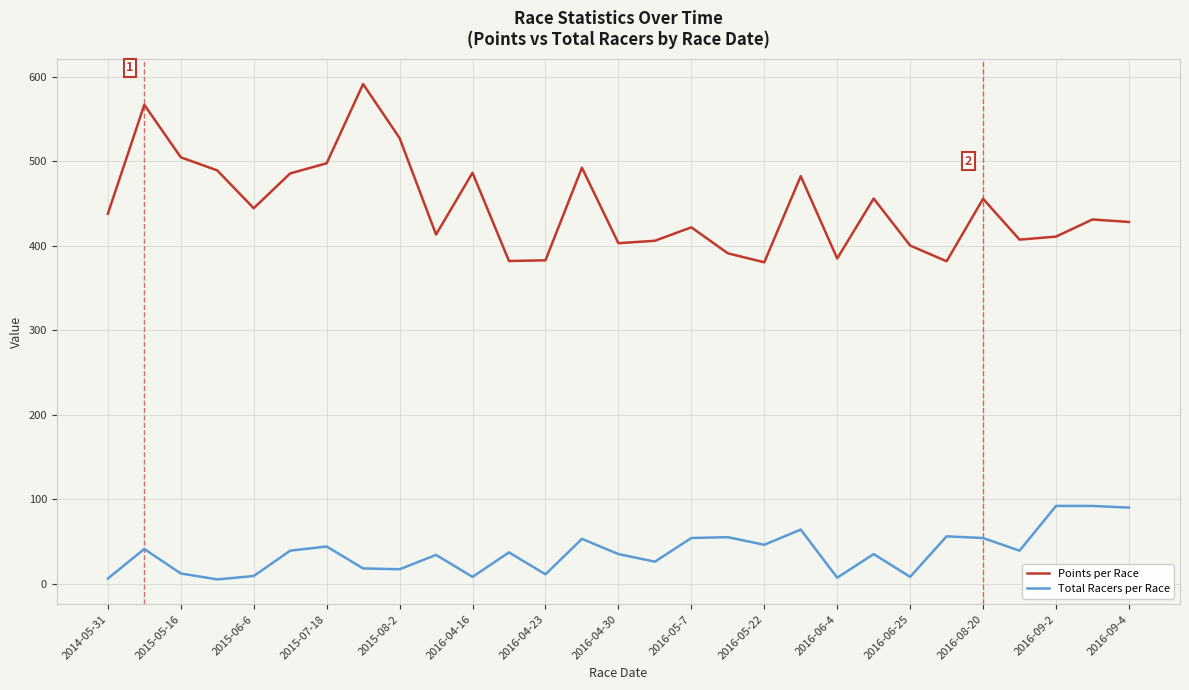

List the series in order of their peak value, lowest first.

Total Racers per Race, Points per Race